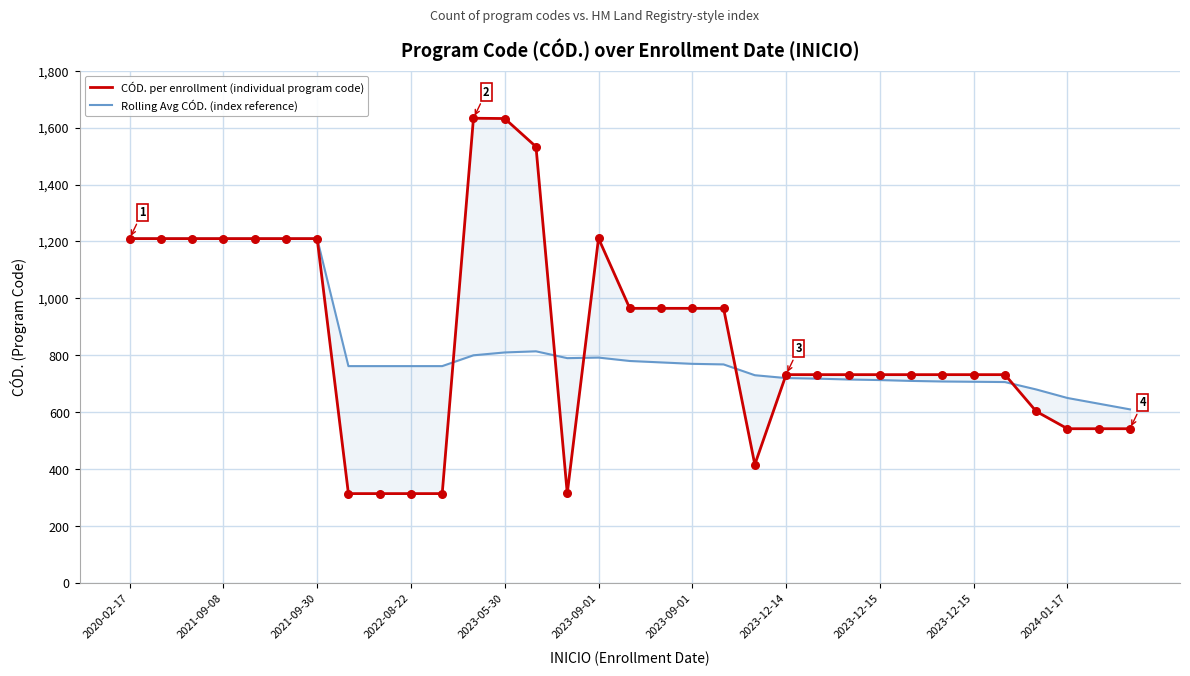

At which category is the sum across all series the highest?

2023-05-30